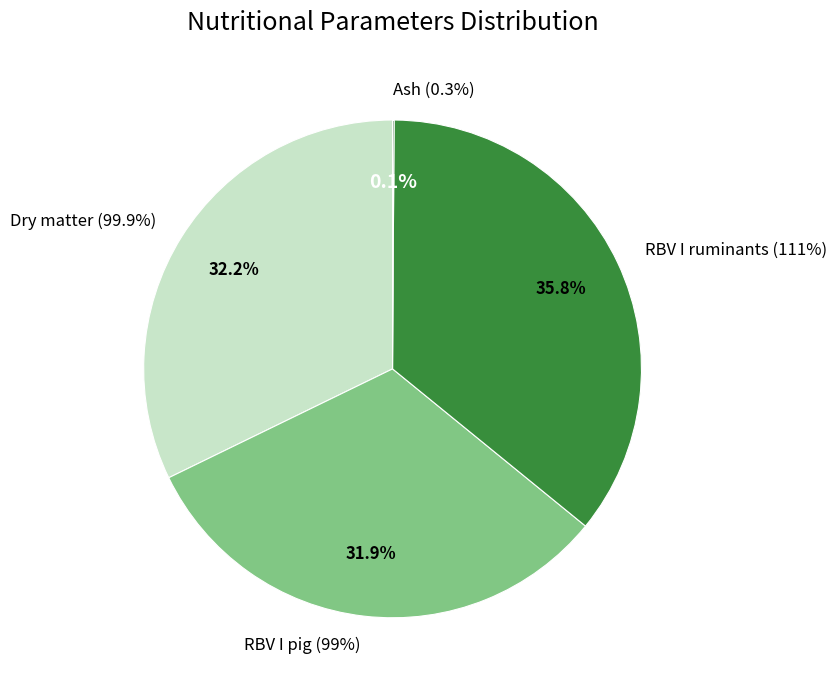

Is it true that Dry matter is 1% of the pie?

False